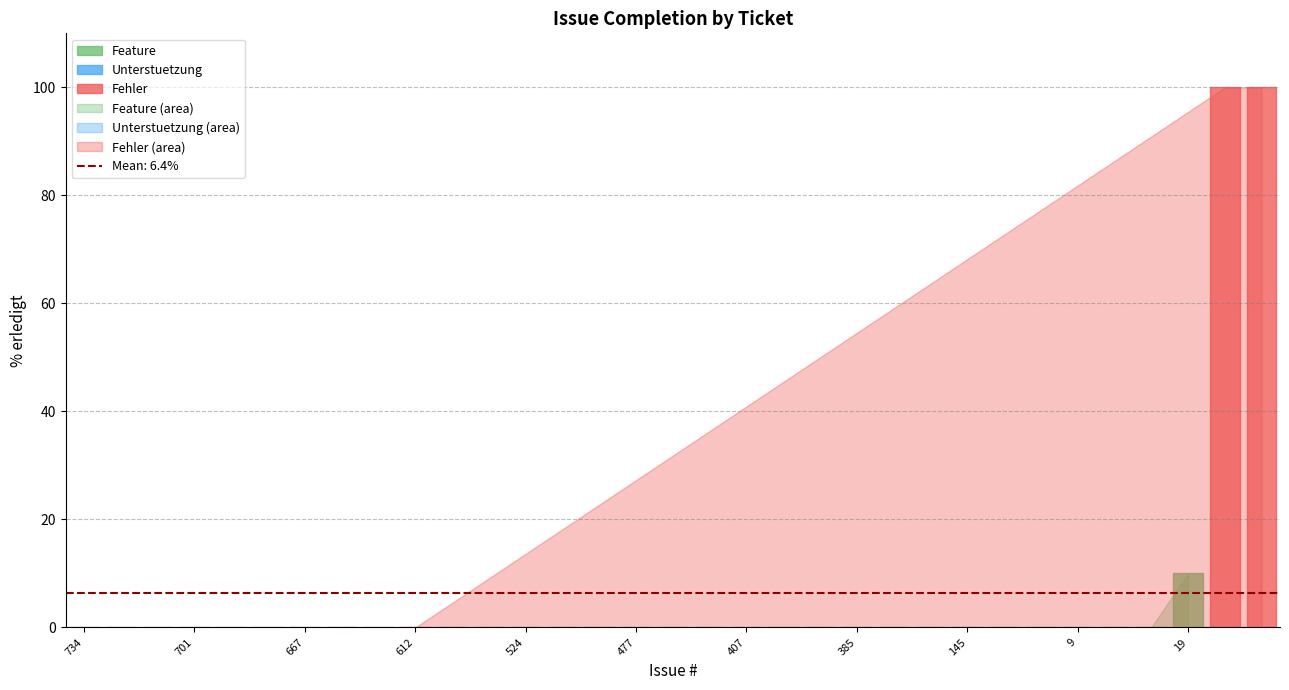

List the labels in order of value, largest first.

713, 711, 19, 734, 510, 705, 701, 690, 687, 667, 659, 644, 612, 541, 525, 524, 479, 478, 477, 471, 430, 407, 398, 388, 385, 383, 333, 145, 92, 59, 9, 6, 5